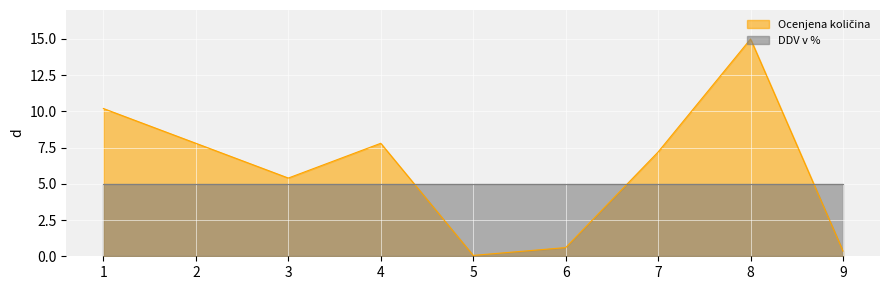

Which category has the lowest value across all series?

5